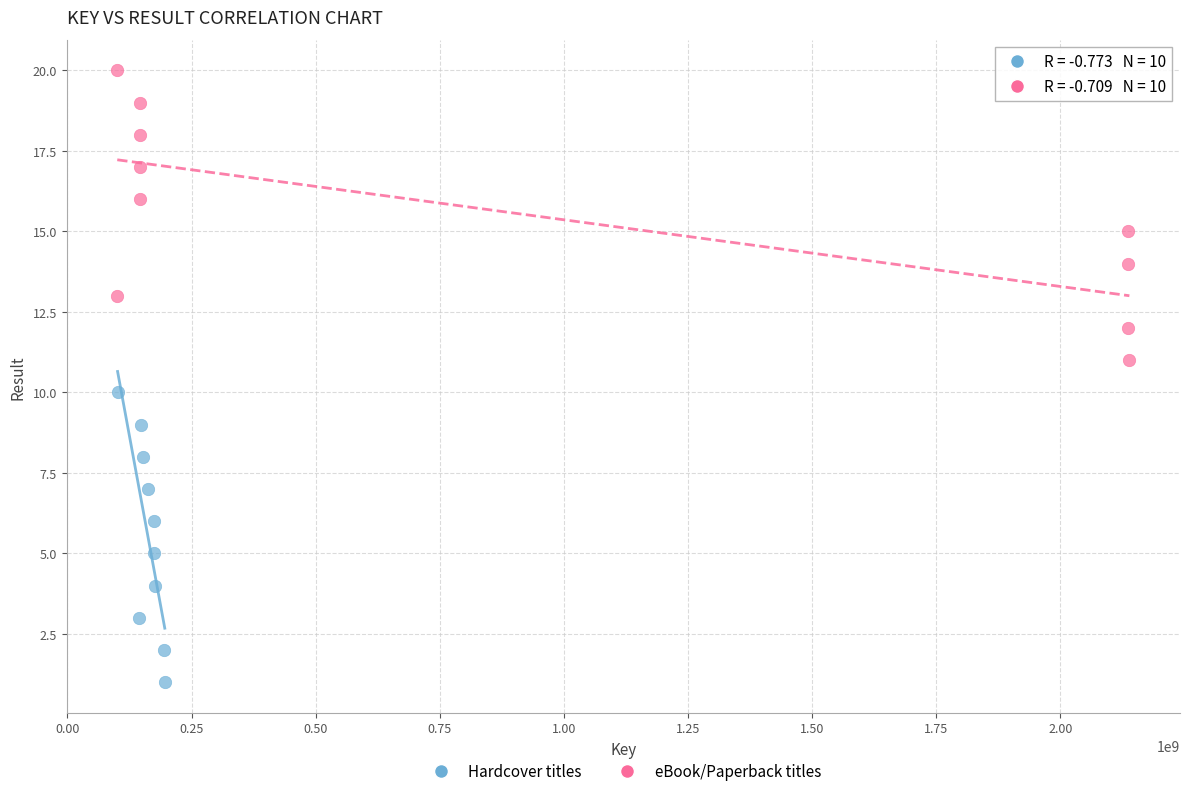

Which series reaches the maximum Y coordinate?

eBook/Paperback titles